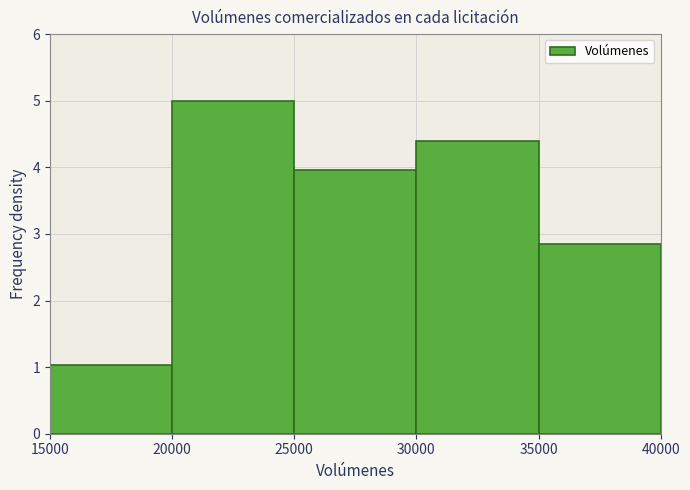

Over which range of the x-axis is the bar tallest?

20000 to 25000